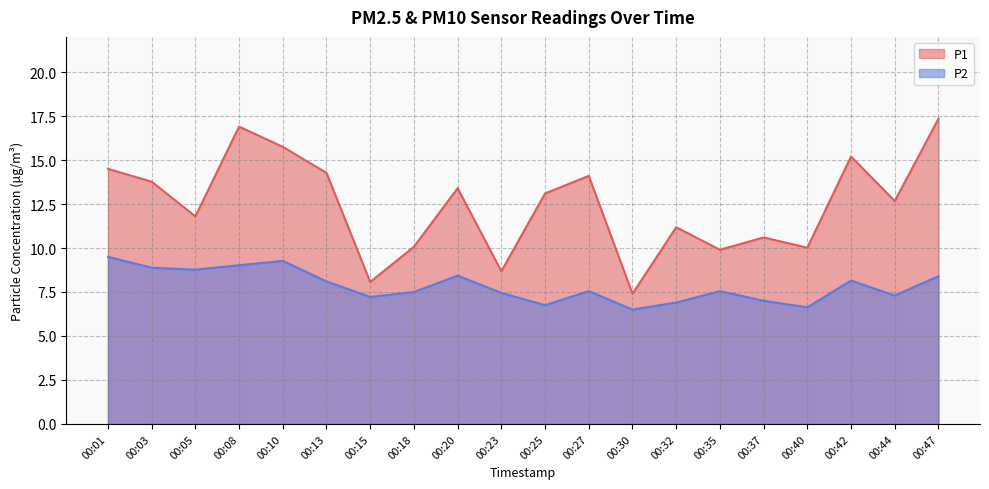

Which category has the highest value in the P1 series?

00:47